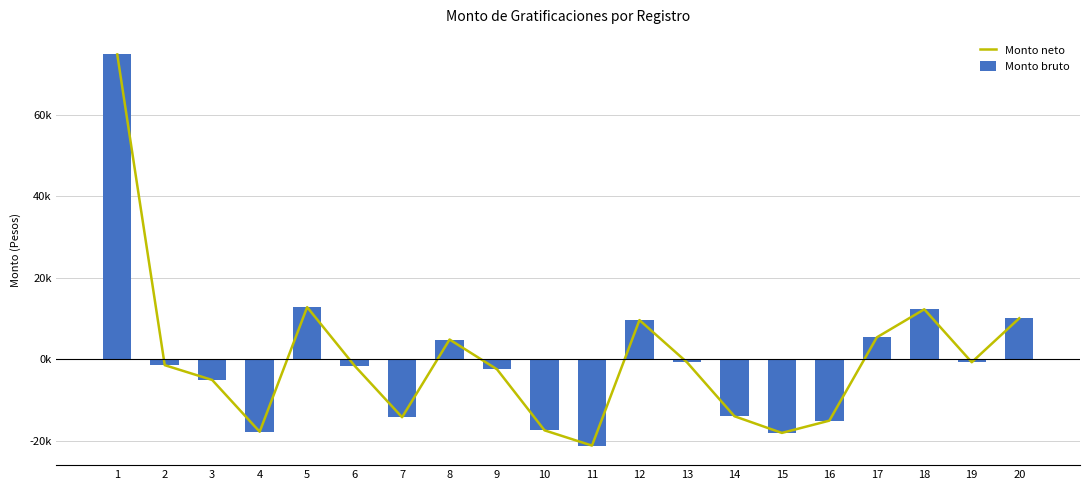

Which category has the highest value in the Monto neto series?

1